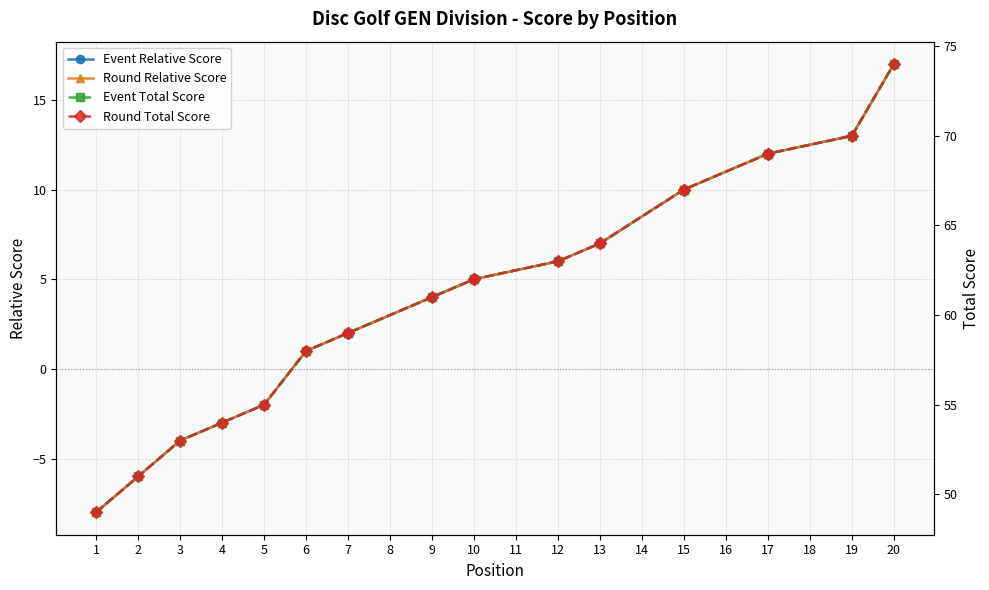

Where is Event Relative Score nearest to the value 4?

9